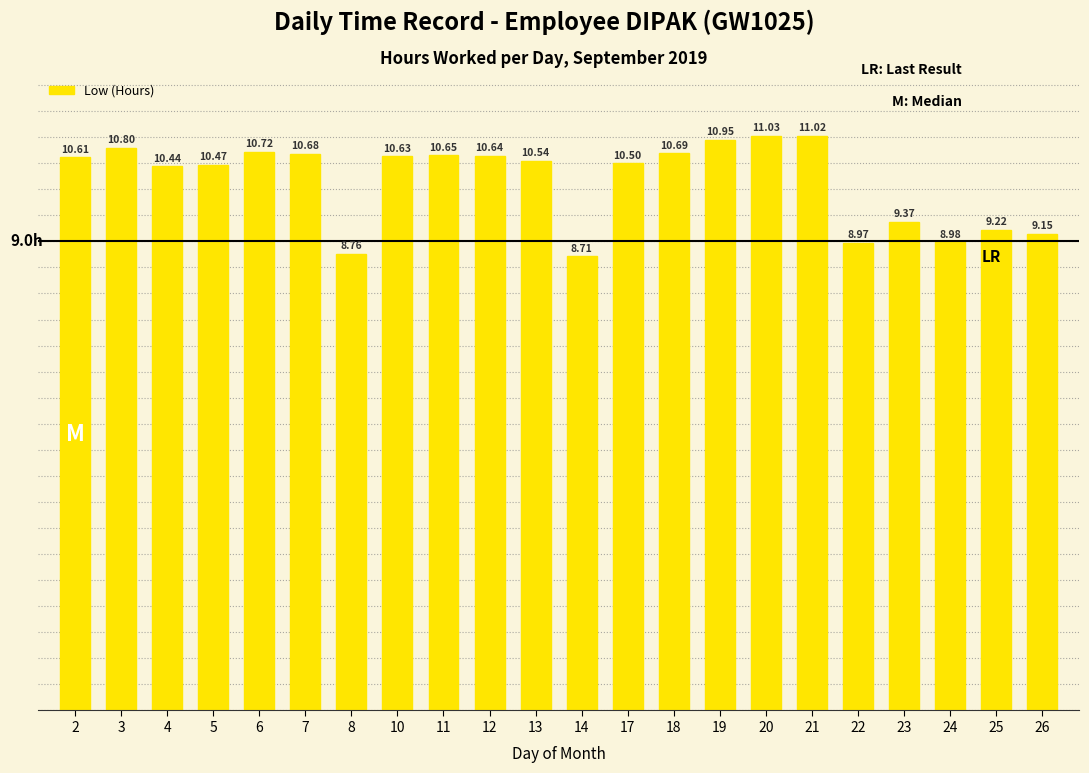

Rank the categories by value from lowest to highest.

14, 8, 22, 24, 26, 25, 23, 4, 5, 17, 13, 2, 10, 12, 11, 7, 18, 6, 3, 19, 21, 20